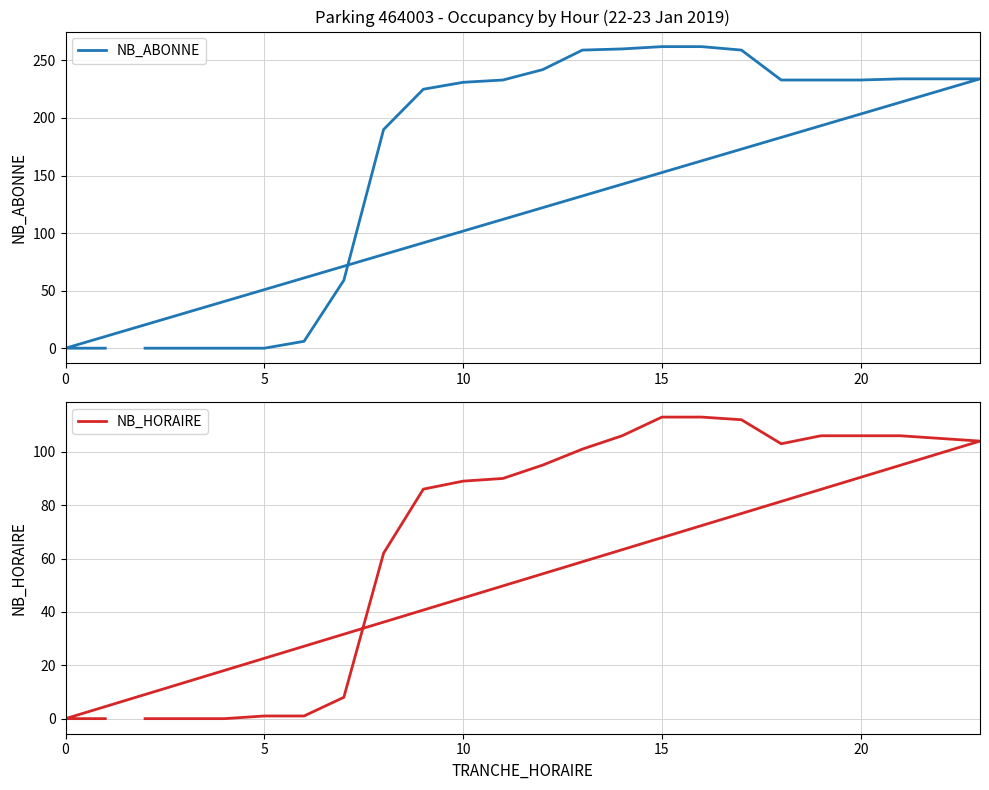

Which series ends up on top after the final intersection of NB_HORAIRE and NB_ABONNE?

NB_ABONNE